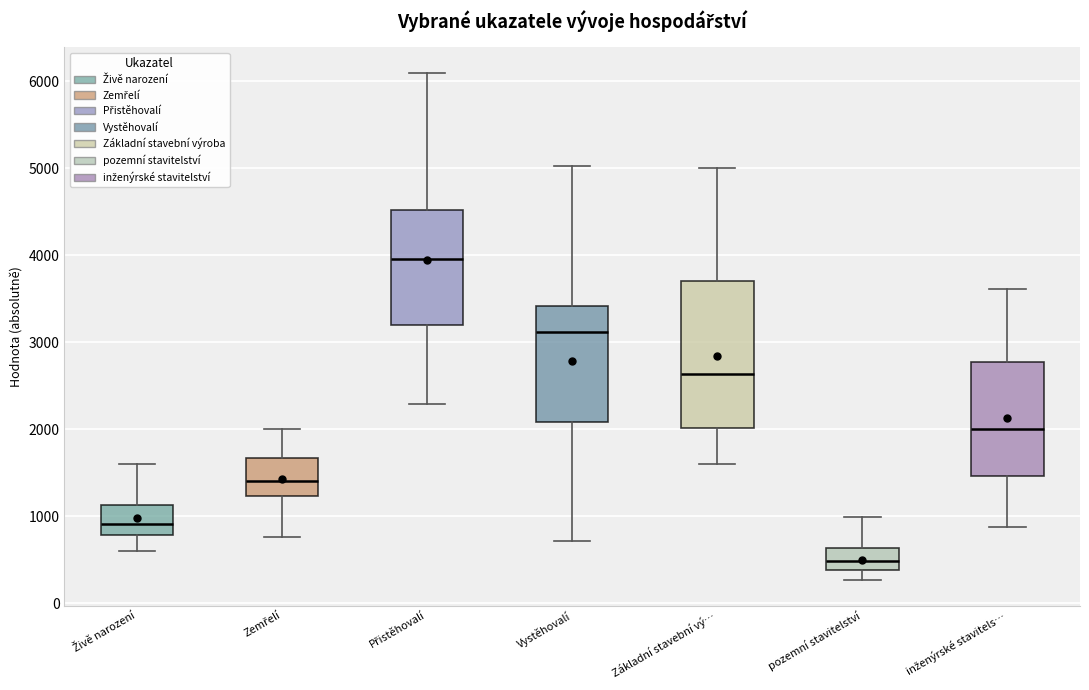

Which box has the lowest median line?

pozemní stavitelství